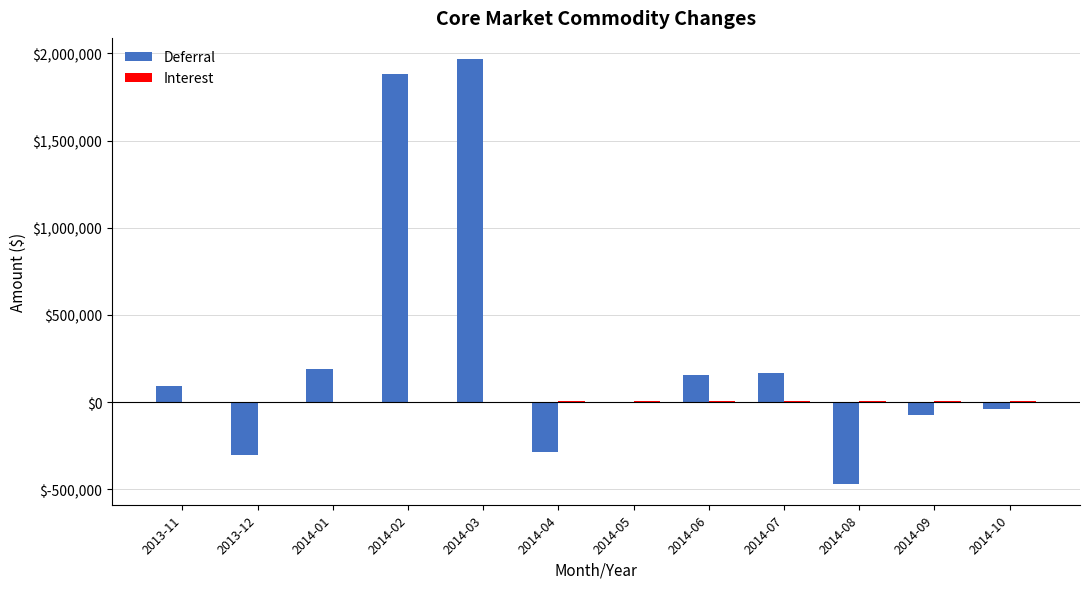

Between 2014-03 and 2014-04, which series saw the biggest shift?

Deferral